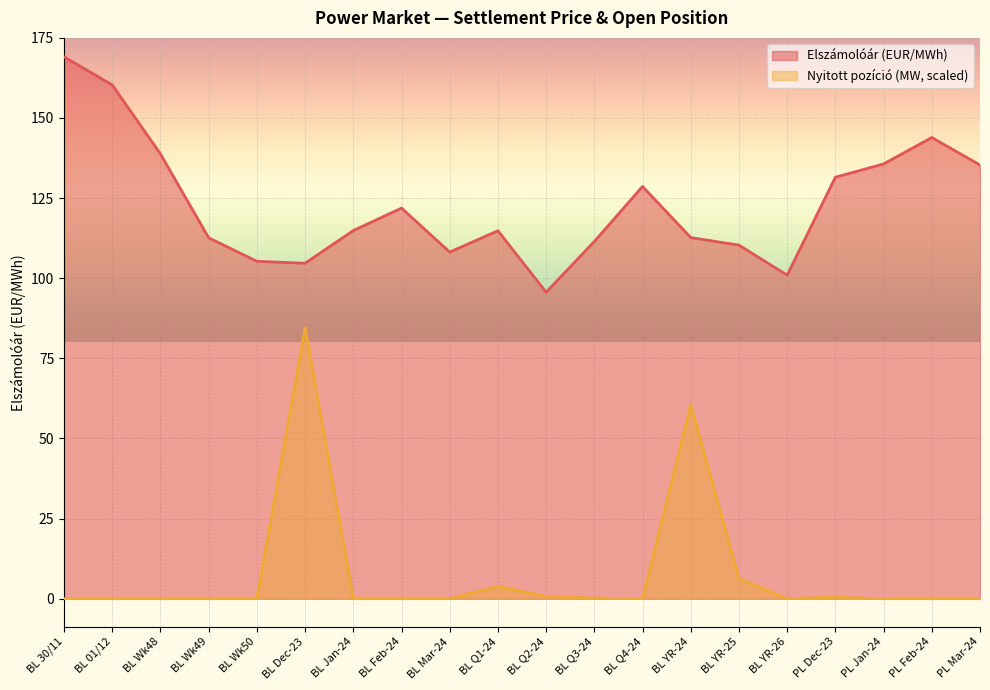

At BL Q2-24, list the series in order from smallest to largest.

Nyitott pozíció (MW, scaled), Elszámolóár (EUR/MWh)